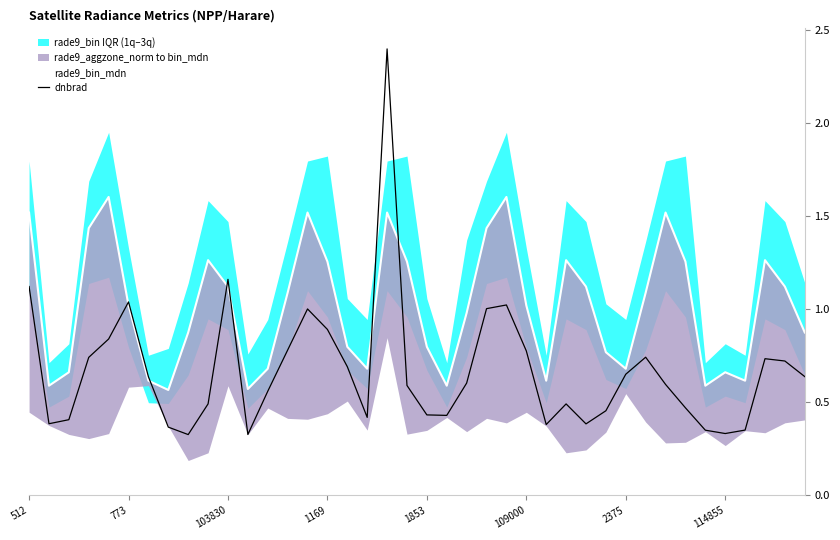

Reading left to right, transcribe all the data shown in this chart.

rade9_bin_mdn: 1.5	0.6	0.7	1.4	1.6	1.0	0.6	0.6	0.9	1.3	1.1	0.6	0.7	1.1	1.5	1.3	0.8	0.7	1.5	1.3	0.8	0.6	1.0	1.4	1.6	1.0	0.6	1.3	1.1	0.8	0.7	1.1	1.5	1.3	0.6	0.7	0.6	1.3	1.1	0.9
dnbrad: 1.1	0.4	0.4	0.7	0.8	1.0	0.6	0.4	0.3	0.5	1.2	0.3	0.6	0.8	1.0	0.9	0.7	0.4	2.4	0.6	0.4	0.4	0.6	1.0	1.0	0.8	0.4	0.5	0.4	0.5	0.7	0.7	0.6	0.5	0.3	0.3	0.3	0.7	0.7	0.6